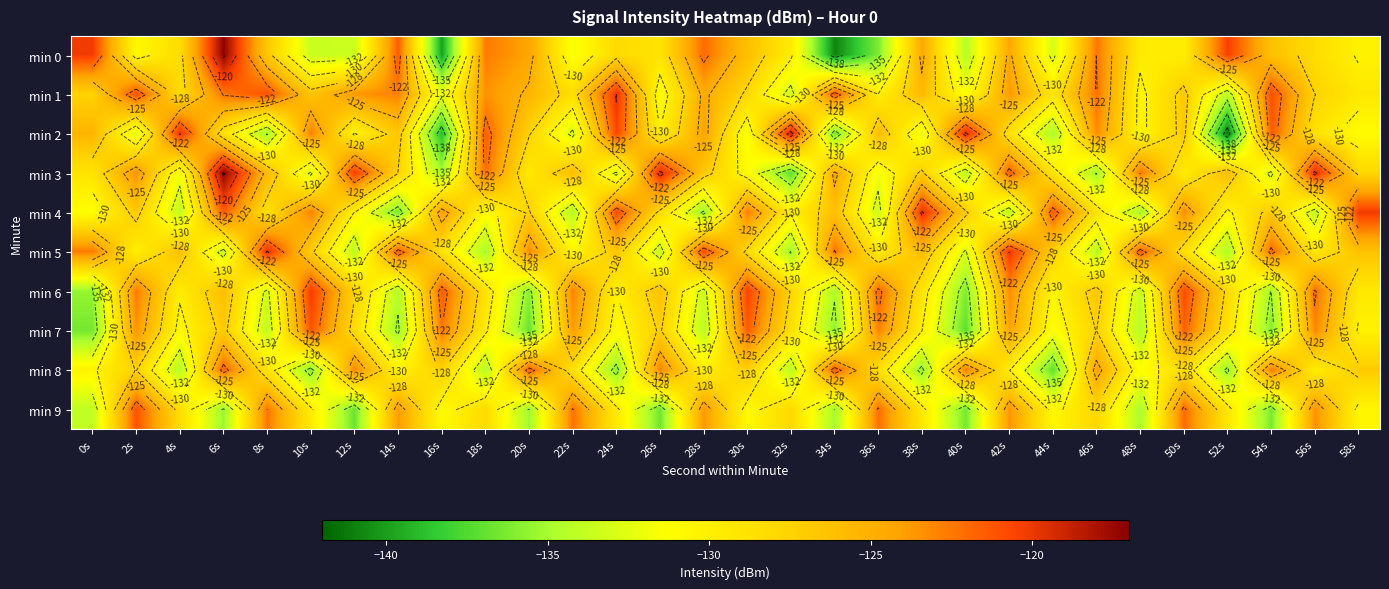

Which series has the largest range (max minus min)?

min 0